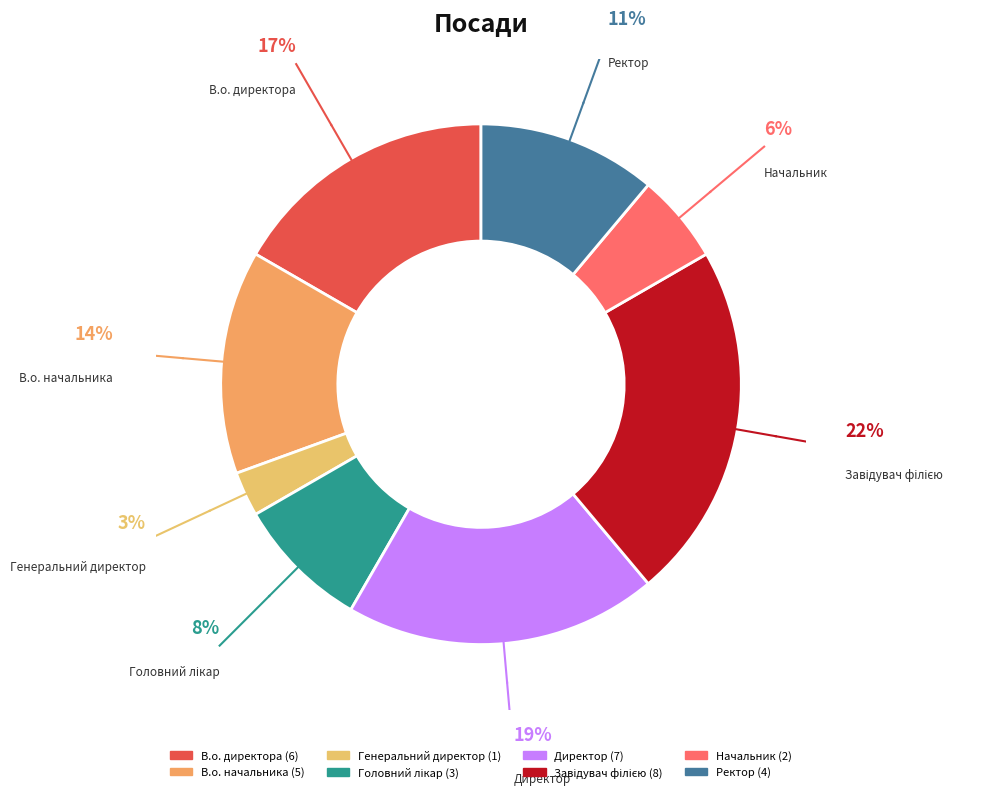

Does any single category account for the majority?

No